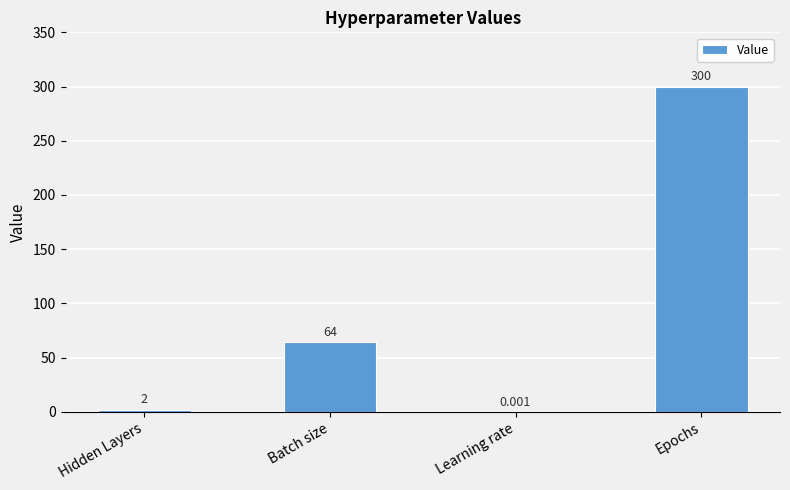

How many categories are shown in the chart?

4